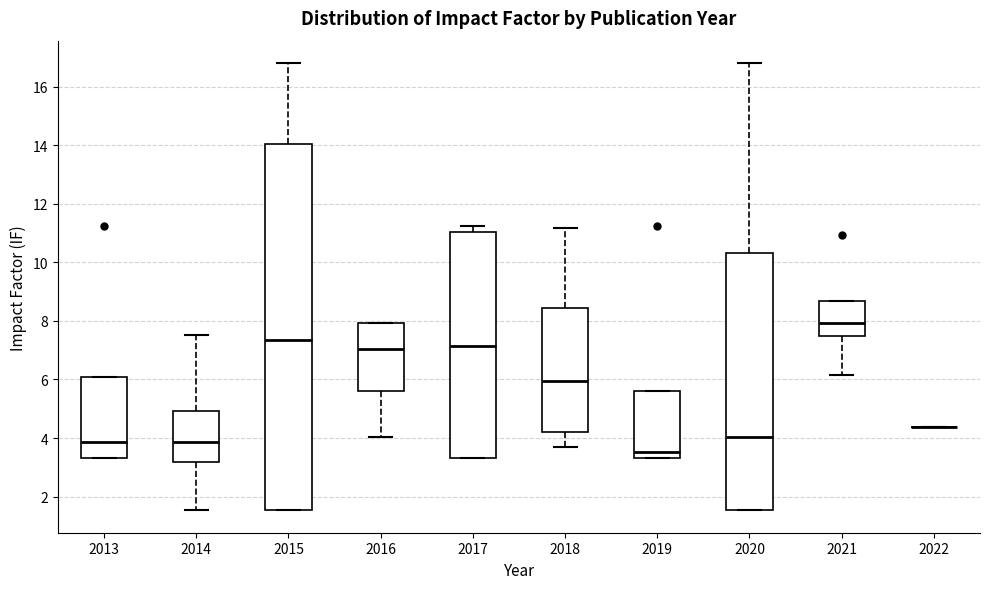

Reading left to right, read every box against the y-axis: the position of its median line, the range the box covers, and the ends of its whiskers. The values are not printed on the chart, so give them approximately, as read against the axis.

2013: median 3.8, box 3.4 to 6.0, whiskers 3.4 to 6.0
2014: median 3.8, box 3.2 to 5.0, whiskers 1.6 to 7.6
2015: median 7.4, box 1.6 to 14.0, whiskers 1.6 to 16.8
2016: median 7.0, box 5.6 to 8.0, whiskers 4.0 to 8.0
2017: median 7.2, box 3.4 to 11.0, whiskers 3.4 to 11.2
2018: median 6.0, box 4.2 to 8.4, whiskers 3.8 to 11.2
2019: median 3.6, box 3.4 to 5.6, whiskers 3.4 to 5.6
2020: median 4.0, box 1.6 to 10.4, whiskers 1.6 to 16.8
2021: median 8.0, box 7.4 to 8.6, whiskers 6.2 to 8.6
2022: box collapsed to a line at 4.4, whiskers 4.4 to 4.4